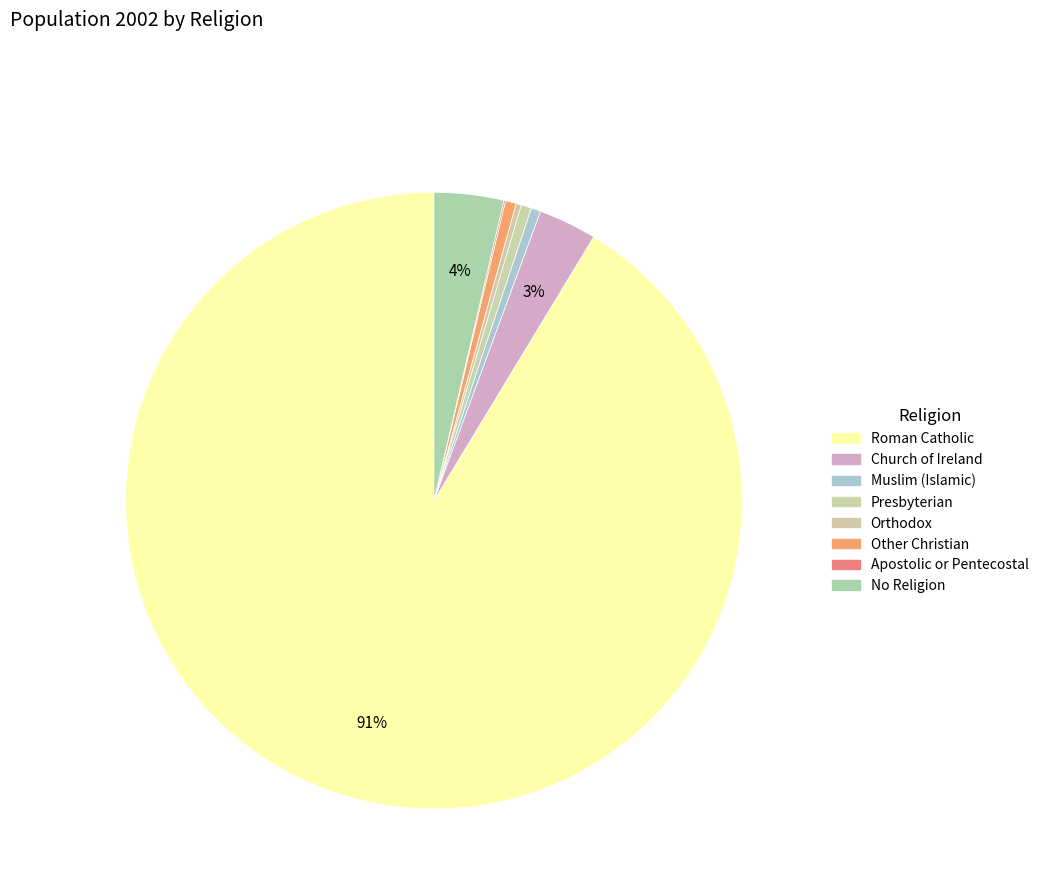

The Muslim (Islamic) slice represents 1% of the pie. True or false?

True